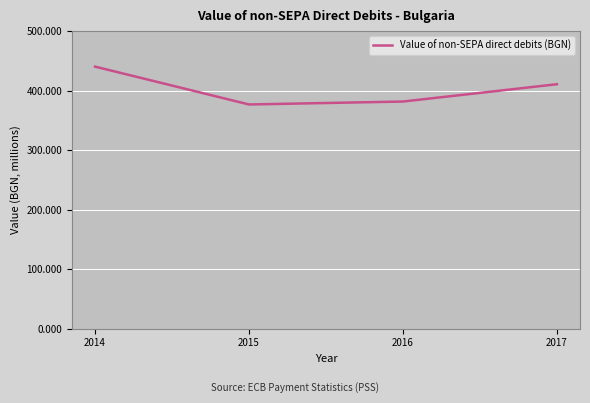

The value at 2016 is 119.1. True or false?

False